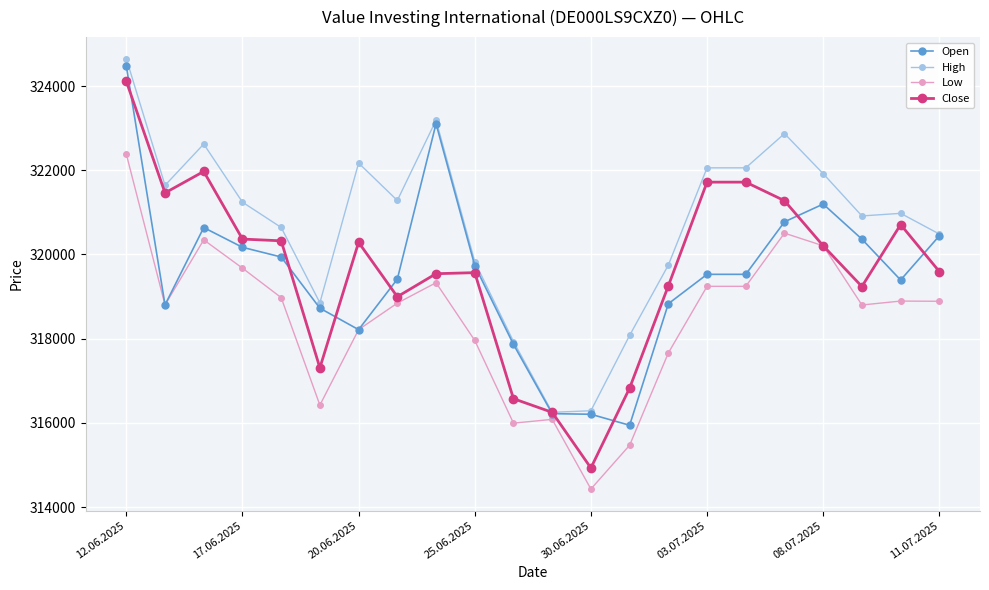

Which series has the largest total across all categories?

High